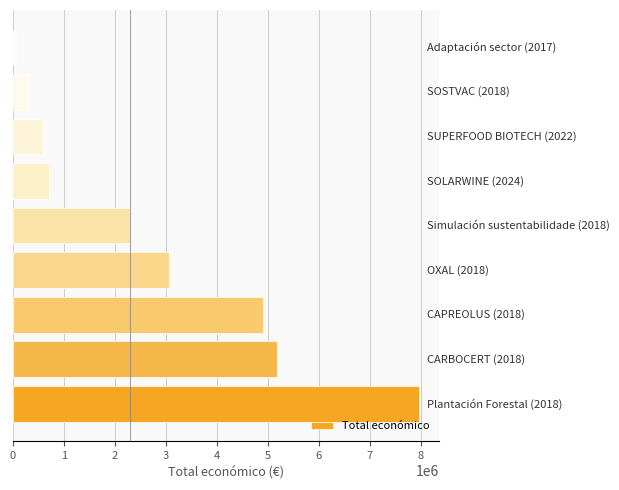

What is the difference between the second highest and second lowest values?

4875702